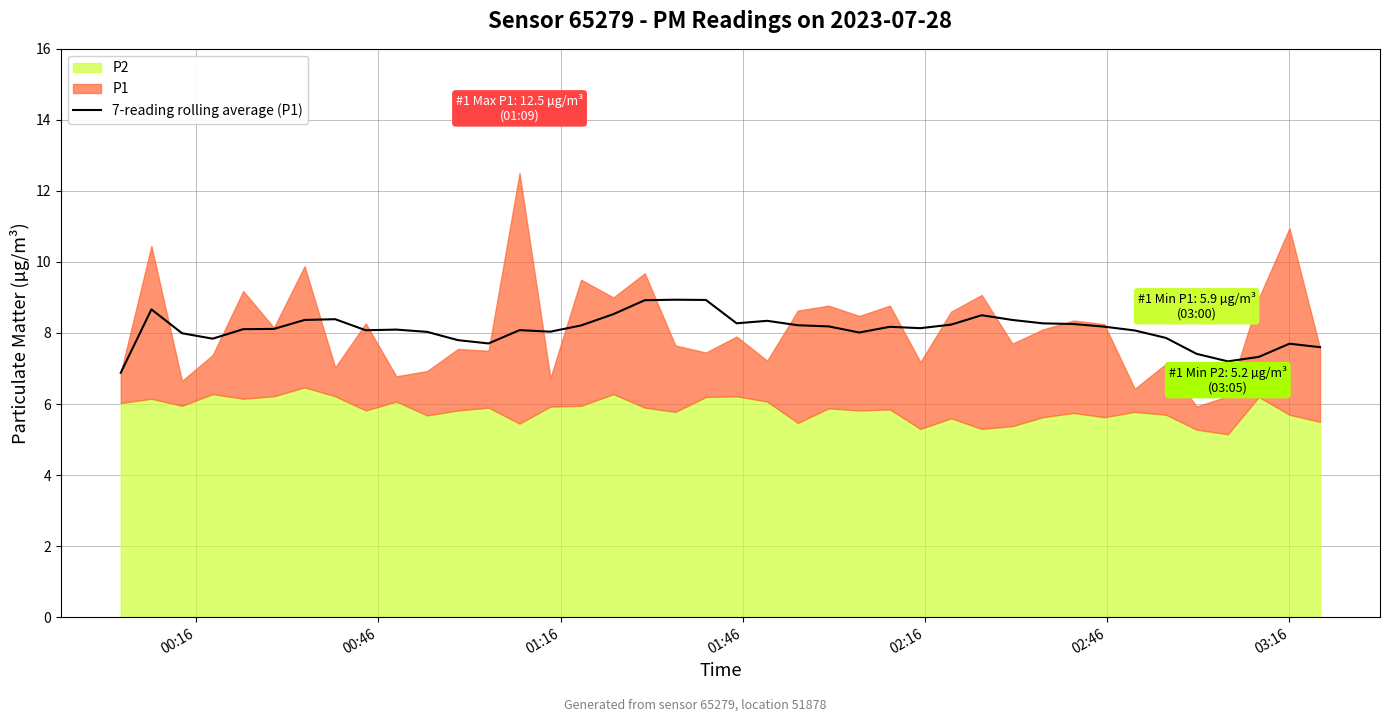

Reading left to right, transcribe all the data shown in this chart.

6.9	8.7	8.0	7.8	8.1	8.1	8.4	8.4	8.1	8.1	8.0	7.8	7.7	8.1	8.0	8.2	8.5	8.9	8.9	8.9	8.3	8.3	8.2	8.2	8.0	8.2	8.1	8.2	8.5	8.4	8.3	8.3	8.2	8.1	7.9	7.4	7.2	7.3	7.7	7.6